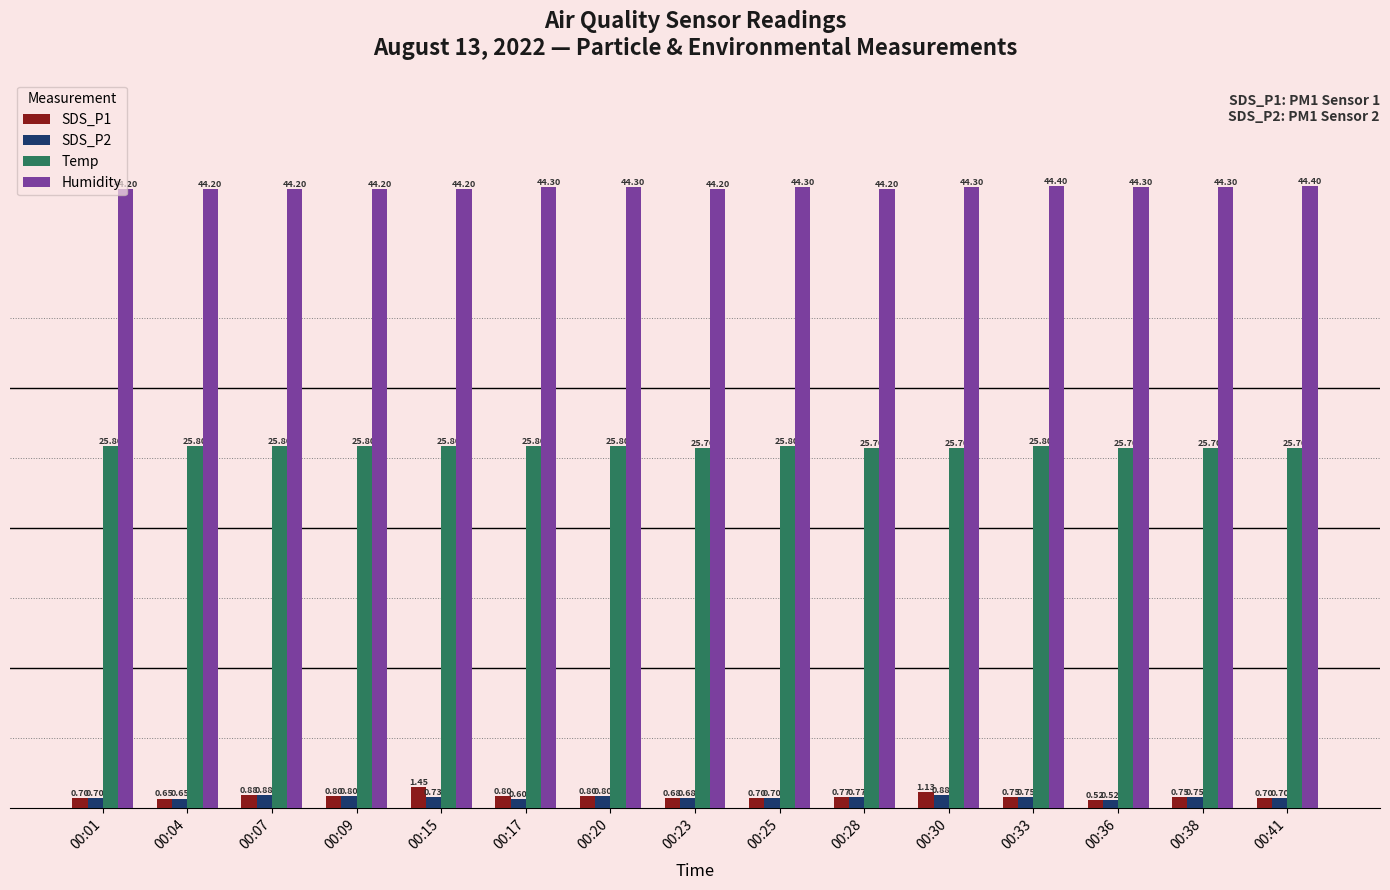

What value does the Humidity series have at 00:01?

44.2